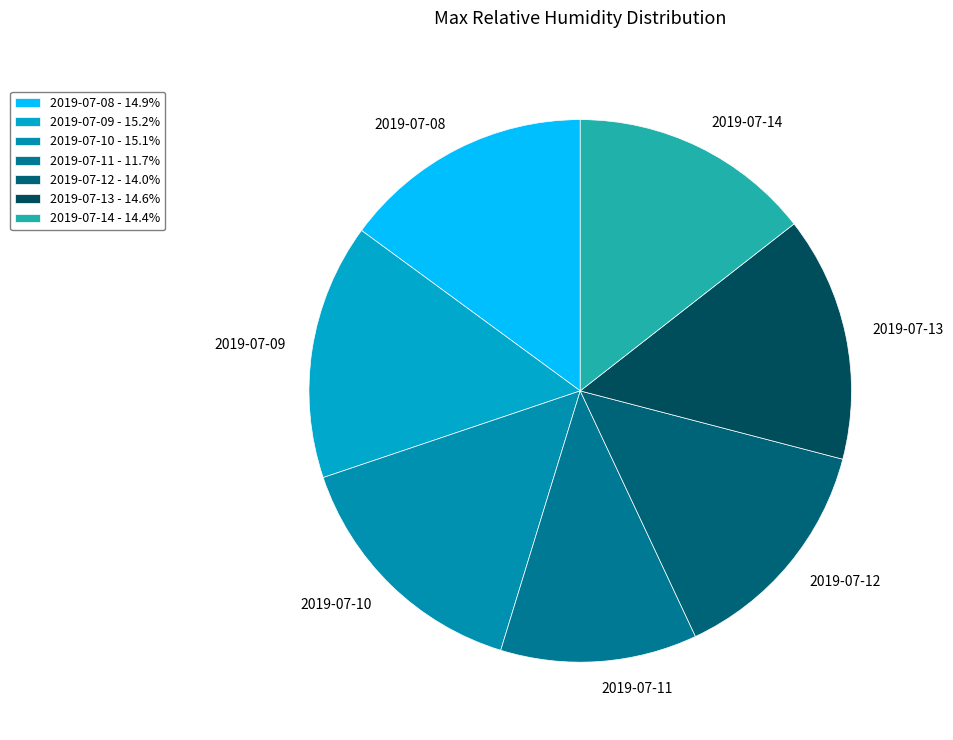

Is there a majority slice in this chart?

No